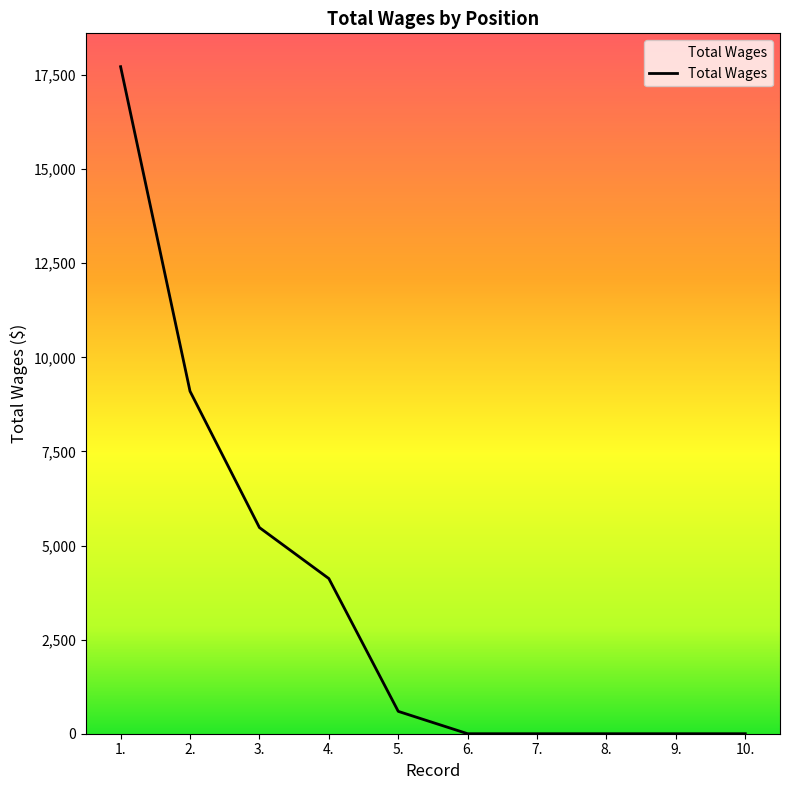

Reading left to right, list all the values displayed in this chart.

17724	9101	5478	4123	594	0	0	0	0	0